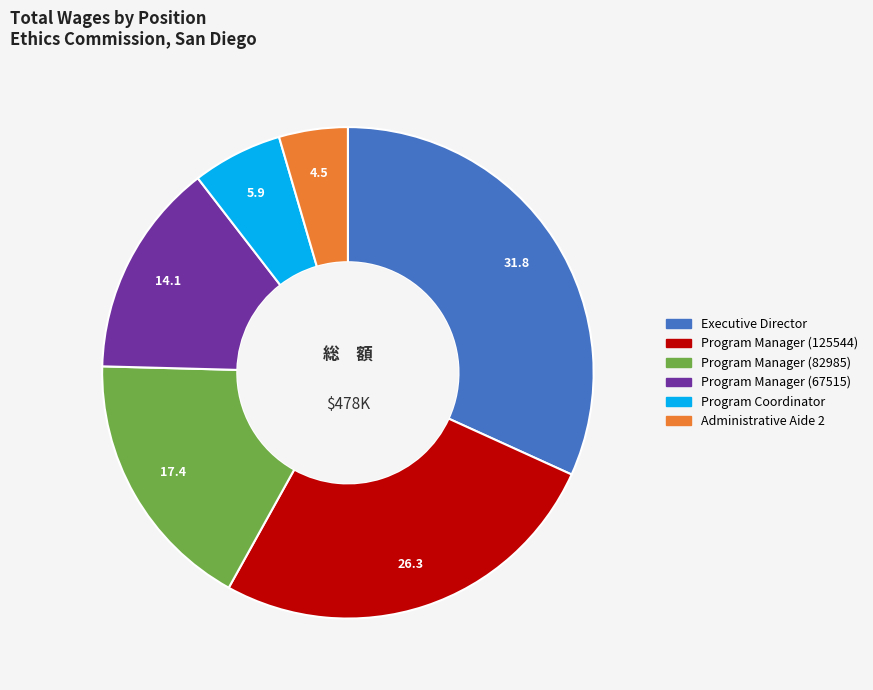

Rank the categories by value from highest to lowest.

Executive Director, Program Manager (125544), Program Manager (82985), Program Manager (67515), Program Coordinator, Administrative Aide 2